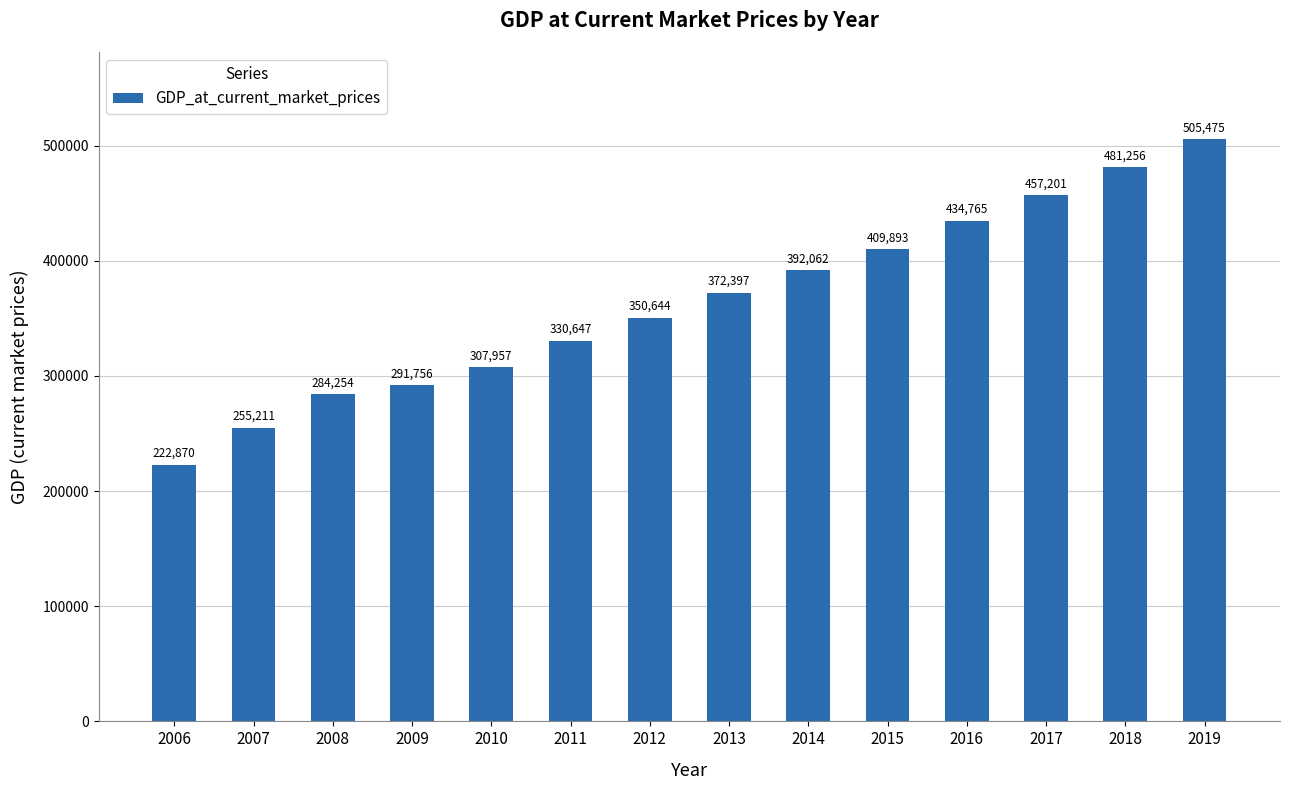

What is the greatest value displayed?

505475